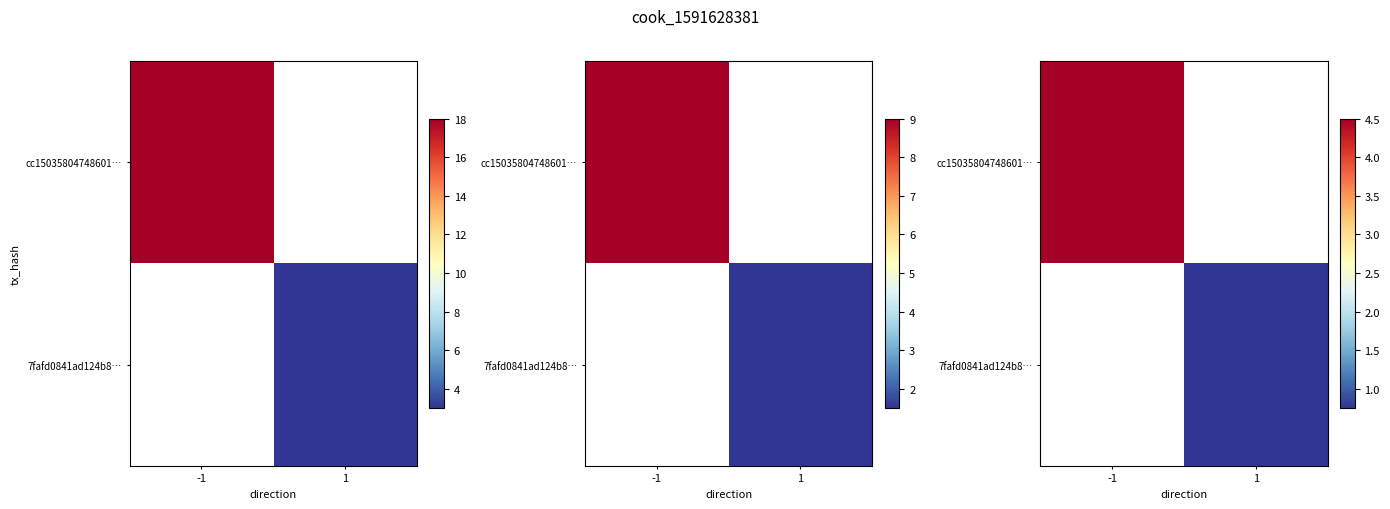

Which category has the highest value across all series?

-1